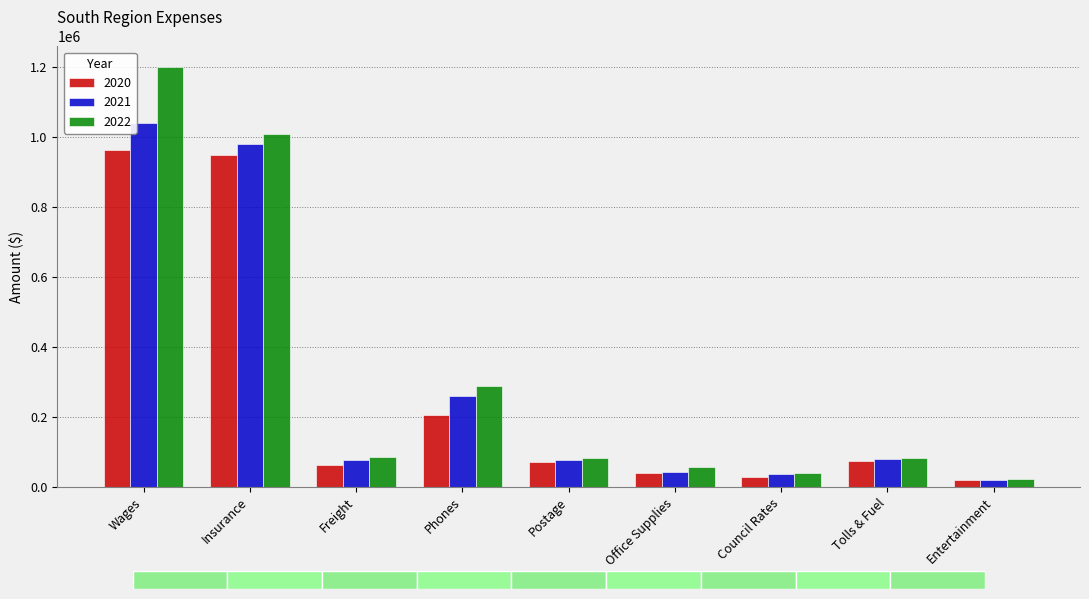

What is the label of the 4th bar from the right?

Office Supplies